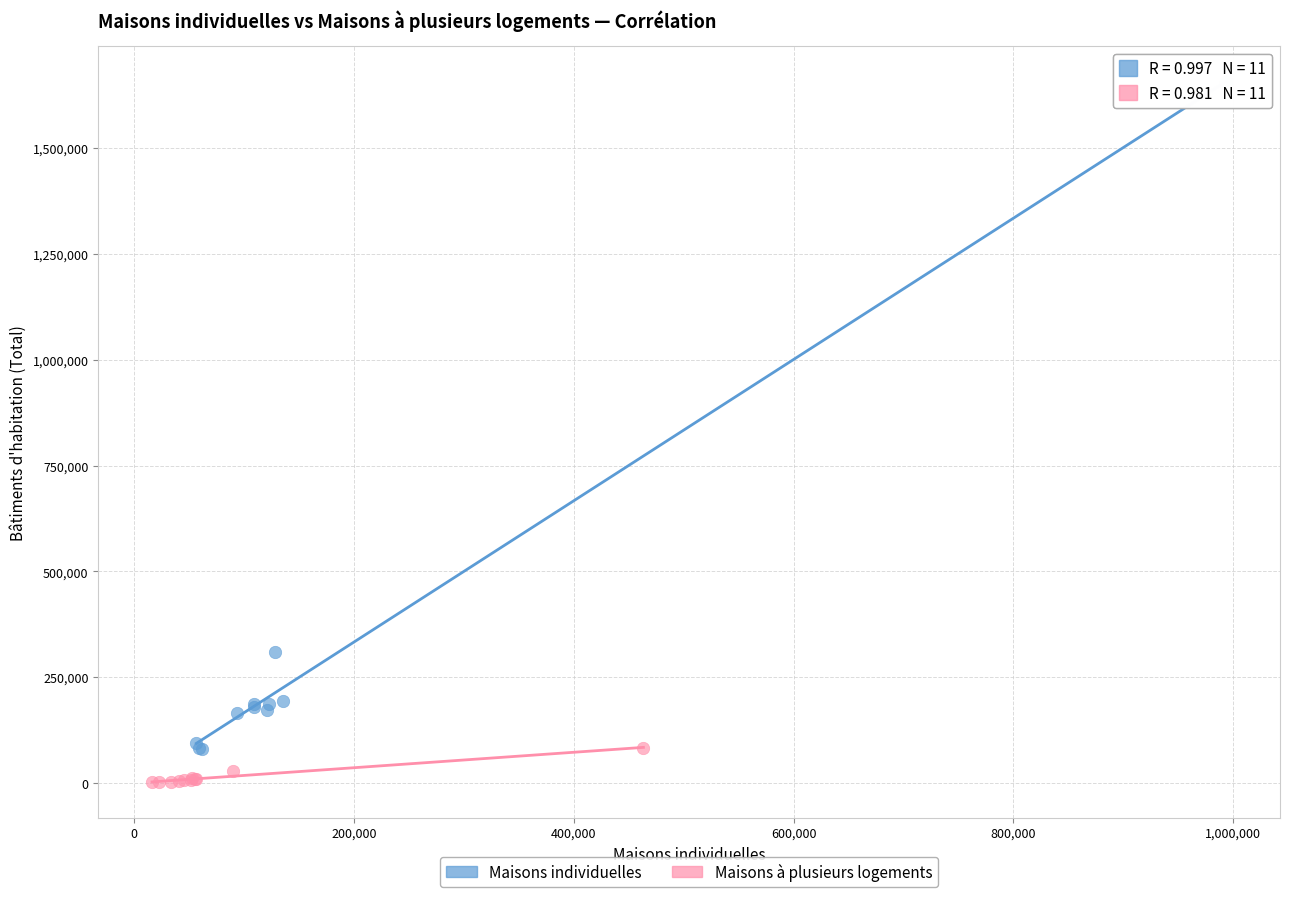

Which series contains the lowest Y value?

Maisons à plusieurs logements